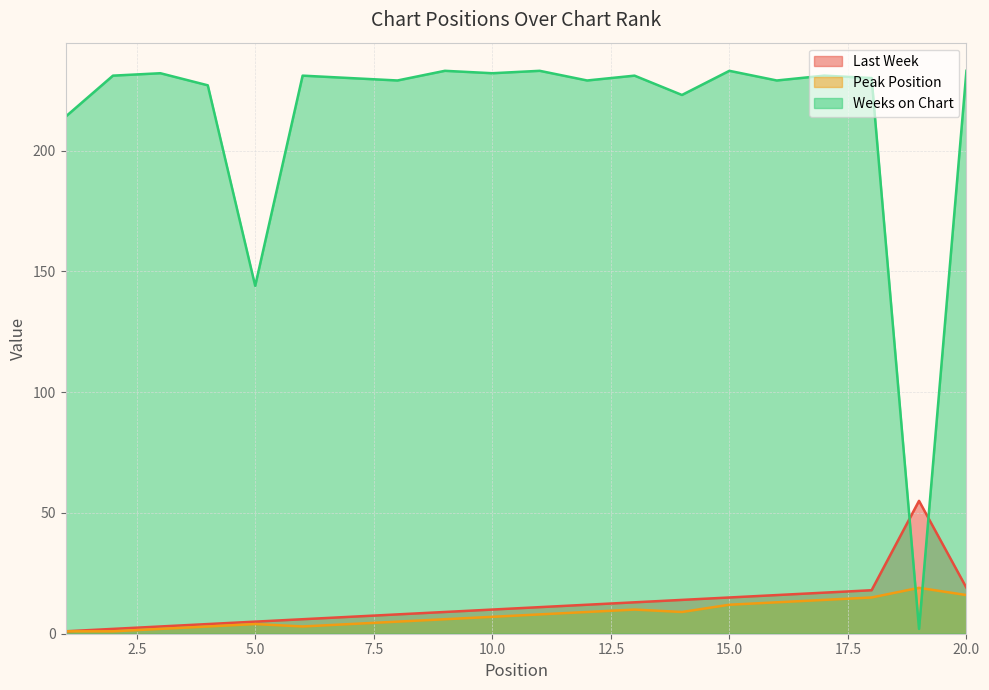

How many lines are shown in the chart?

3